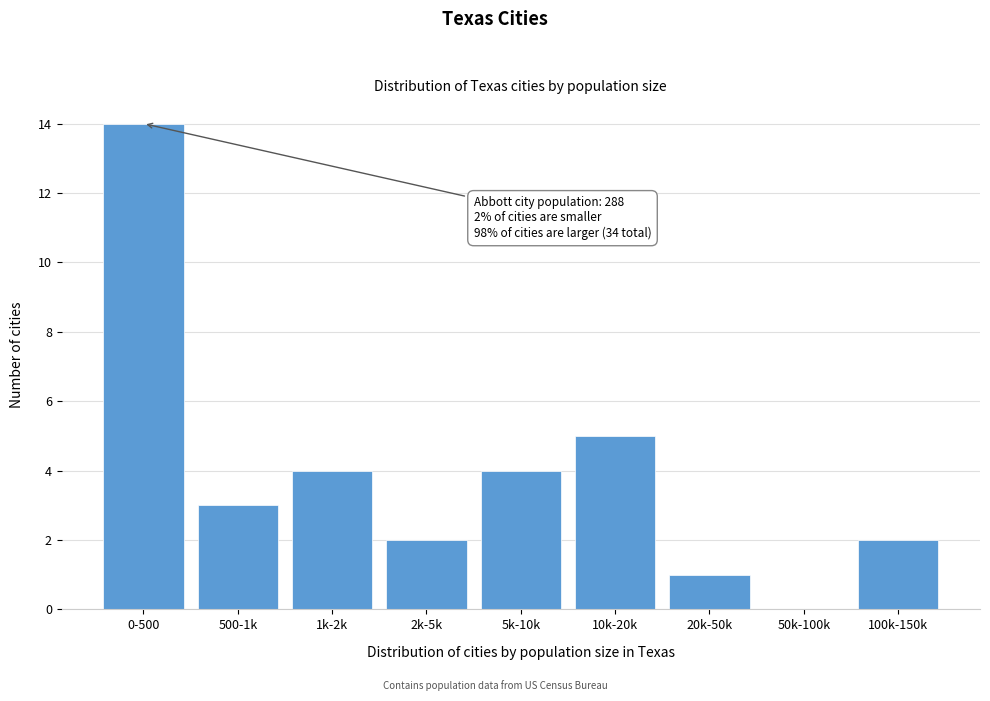

Reading right to left, extract all data points from this chart.

100k-150k=2	50k-100k=0	20k-50k=1	10k-20k=5	5k-10k=4	2k-5k=2	1k-2k=4	500-1k=3	0-500=14